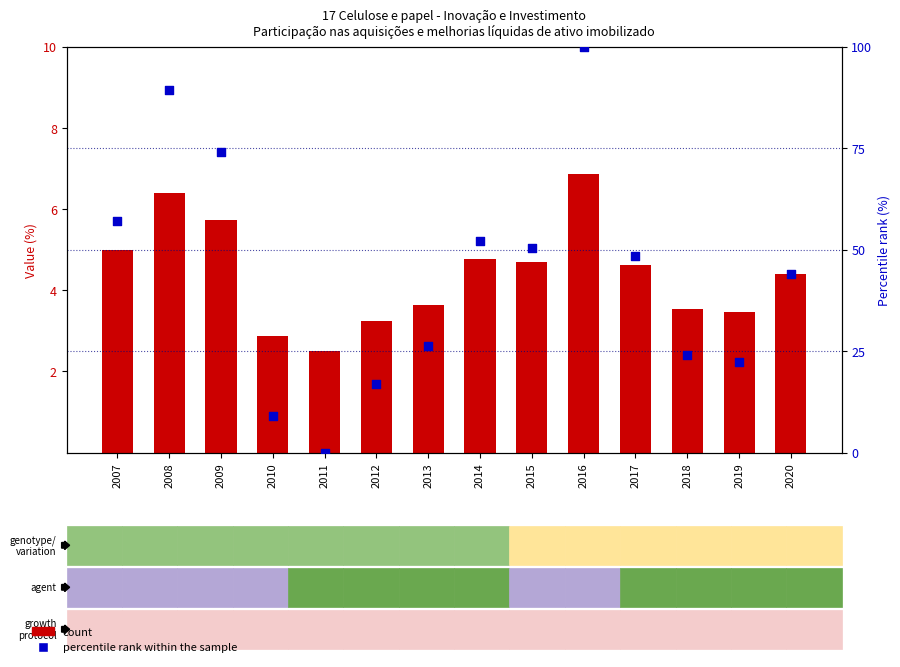

At how many categories does at least one series exceed 90?

1